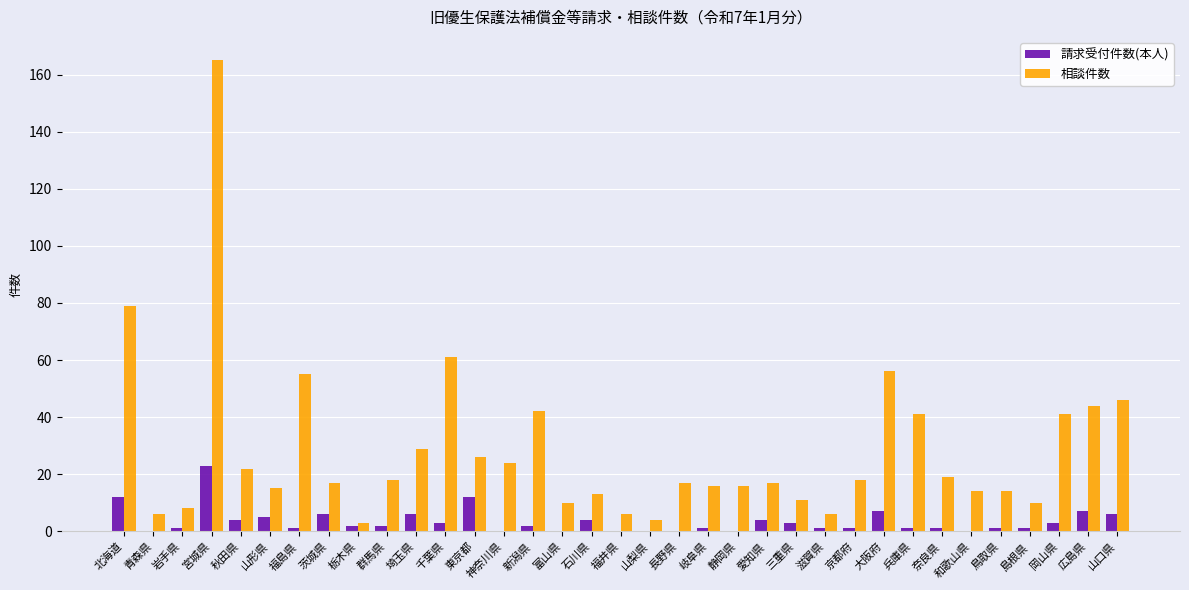

Between 宮城県 and 大阪府, which series saw the biggest shift?

相談件数